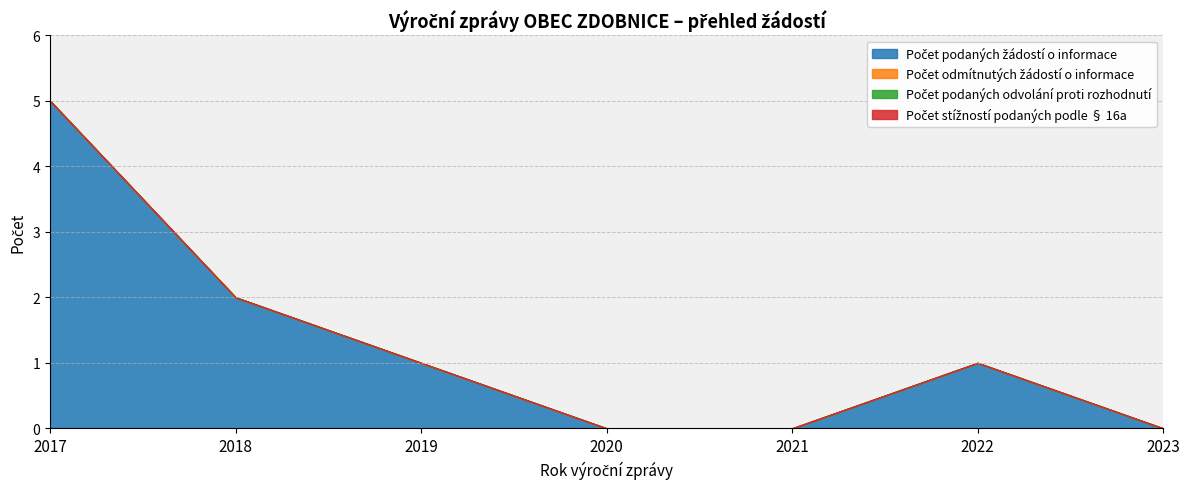

What is the value of the Počet podaných žádostí o informace point at the 1st from the left?

5